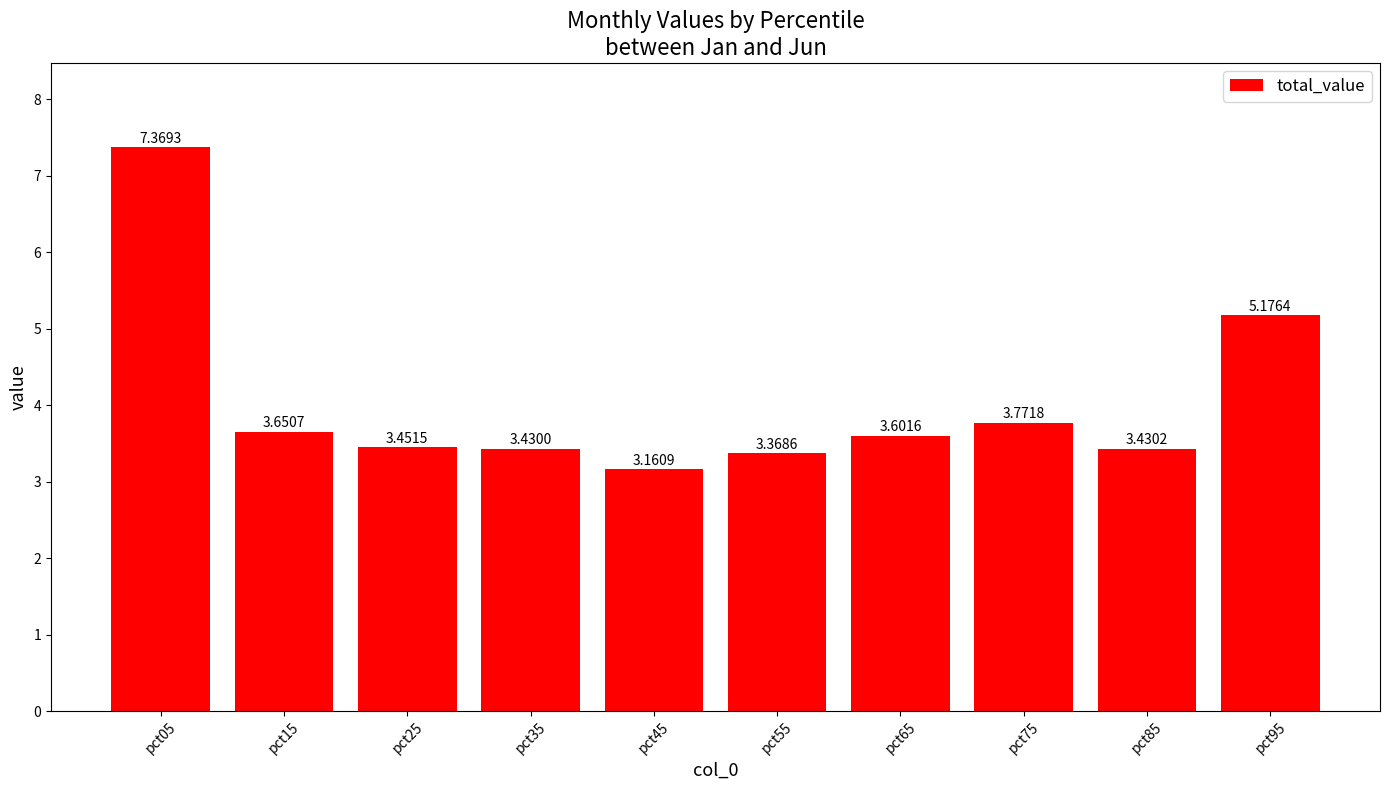

What is the maximum value shown in the chart?

7.4